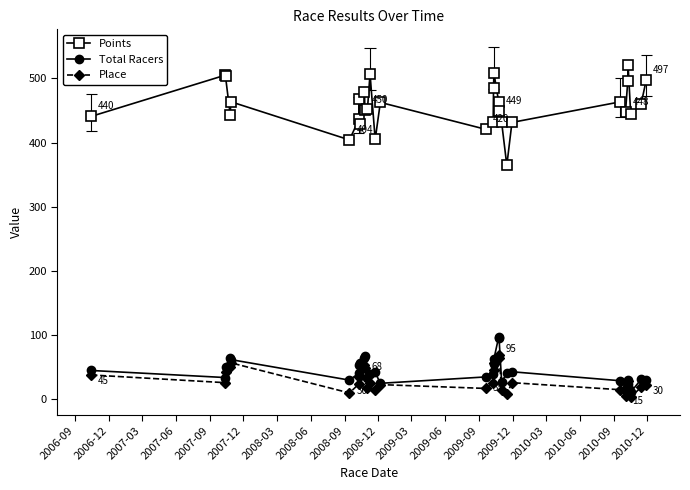

What is the value of the Total Racers point at the 23rd from the left?

41.0